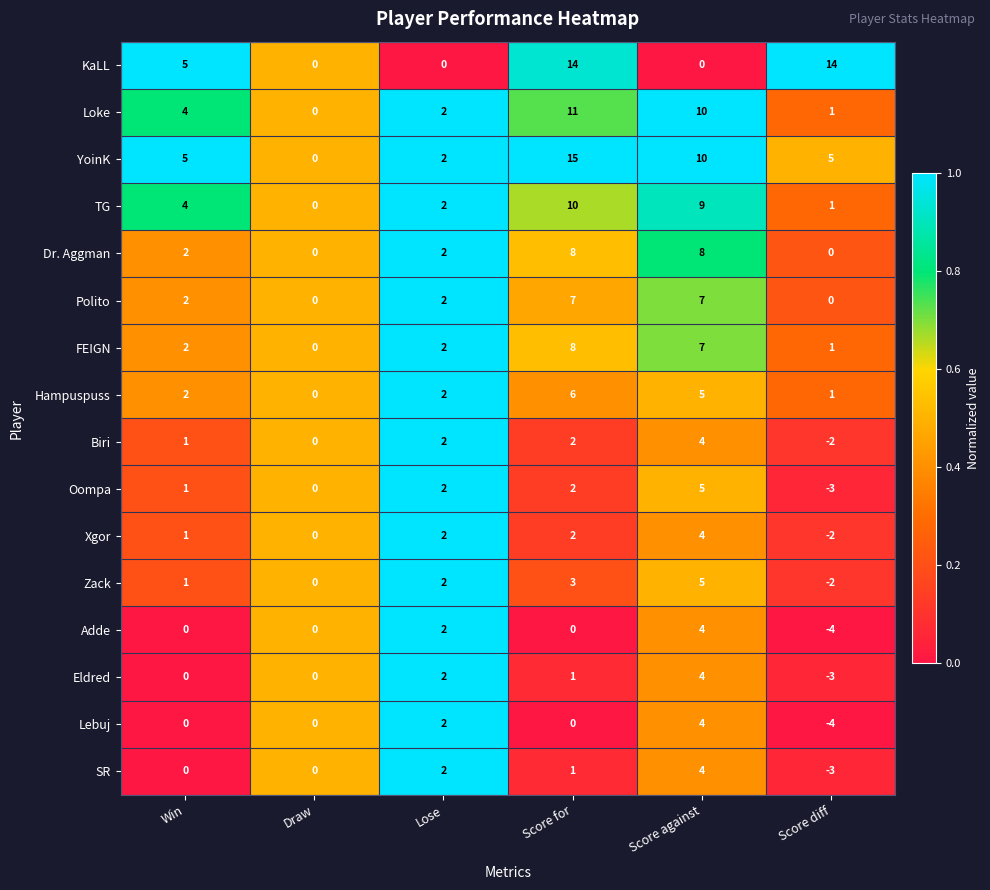

Count the TG values in the range 1 to 9.

4